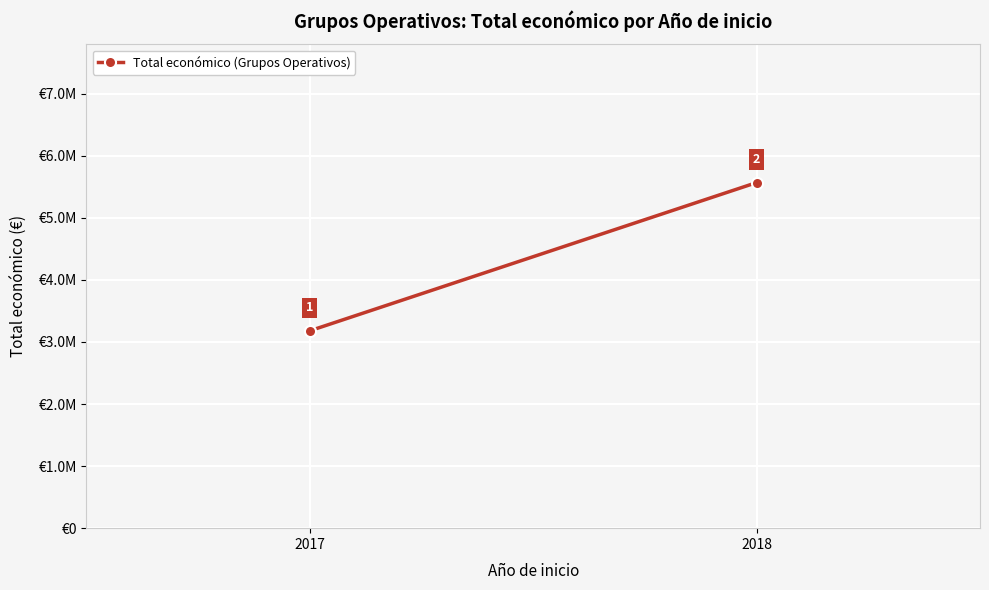

Reading left to right, extract all data points from this chart.

3180096.0	5567875.3